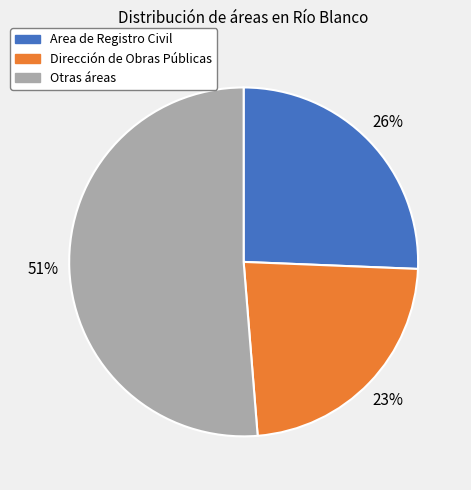

Which slice is the smallest?

Dirección de Obras Públicas